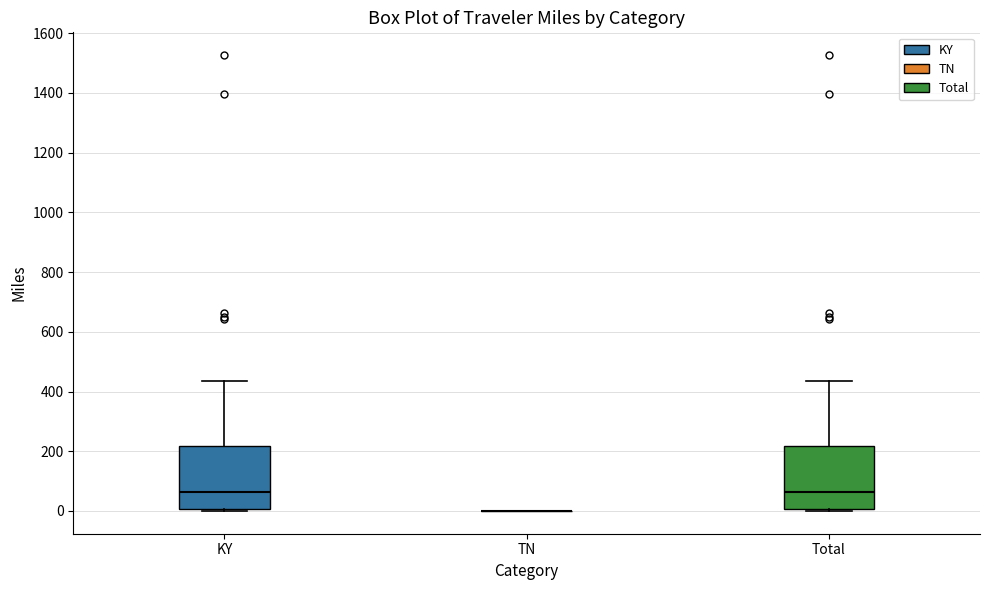

Reading left to right, transcribe this box plot: for each box, give where its median line is, the range the box spans, and where its two whiskers end, as read against the y-axis. The values are not printed on the chart, so give them approximately, as read against the axis.

KY: median 60, box 0 to 220, whiskers 0 (just below the box's lower edge) to 440
TN: box collapsed to a line at 0, whiskers 0 to 0
Total: median 60, box 0 to 220, whiskers 0 (just below the box's lower edge) to 440